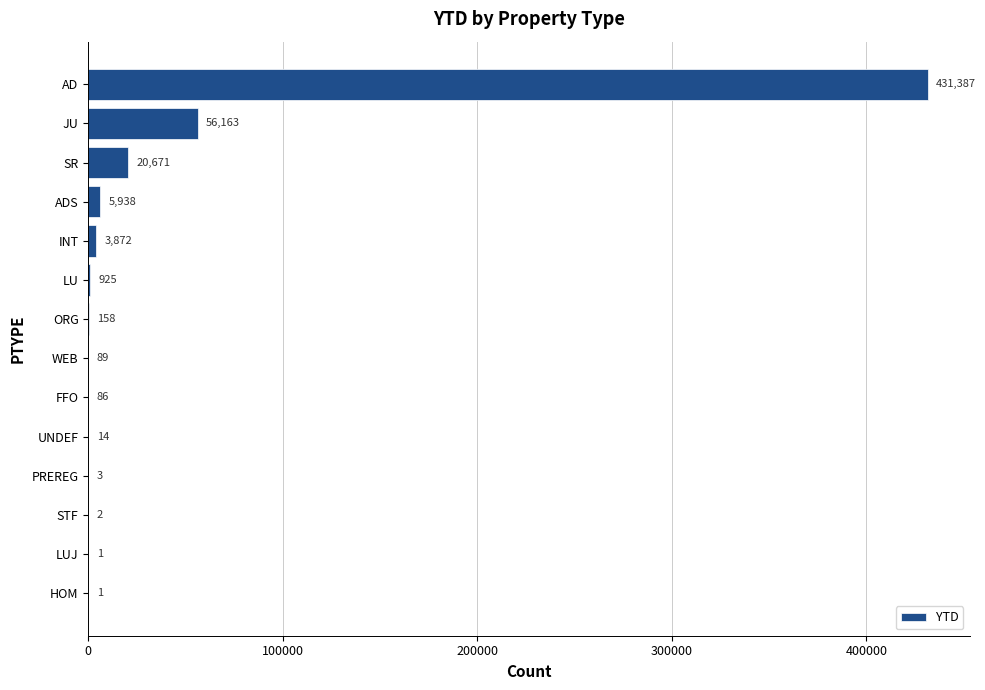

Is it true that the value at WEB is 89?

True